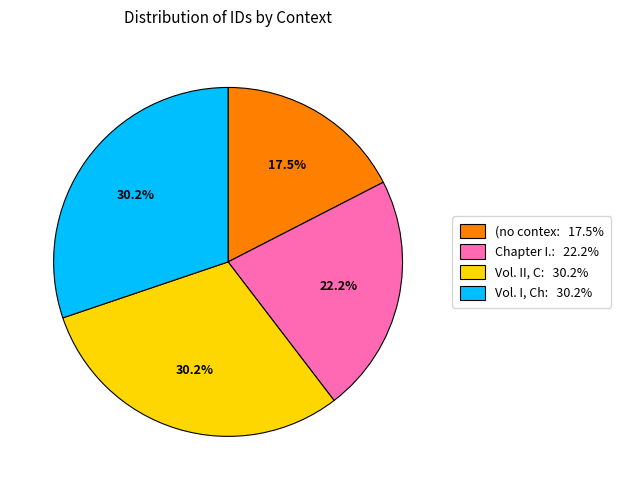

Count the number of slices in the pie.

4